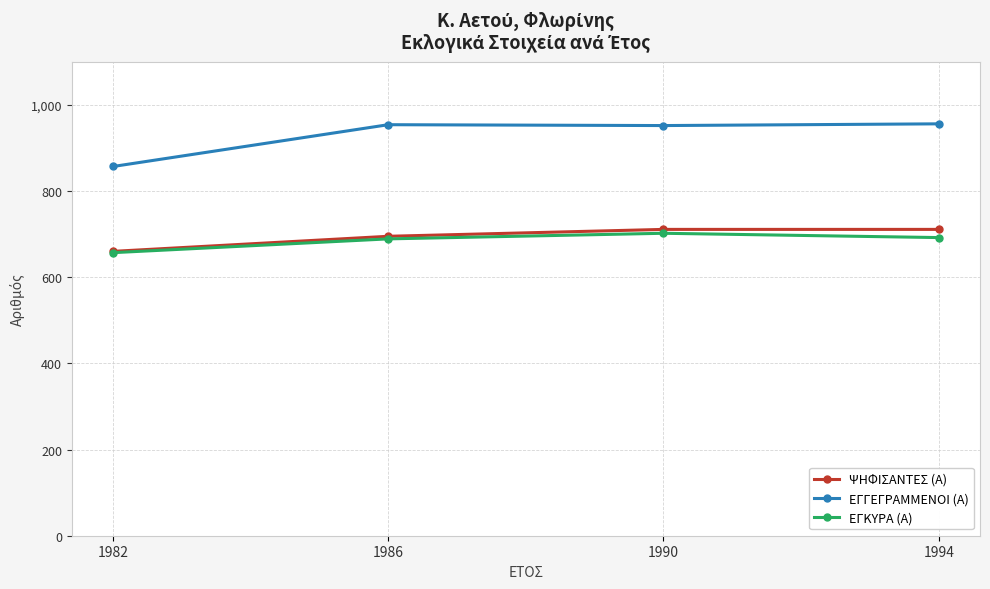

At which category does ΕΓΚΥΡΑ (Α) reach its first local peak?

1990